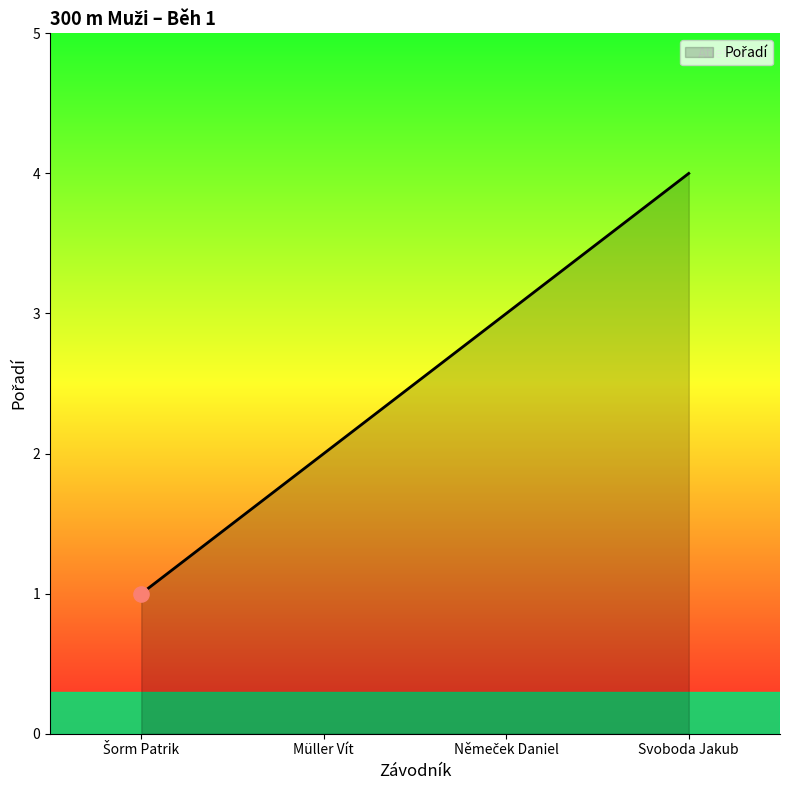

Between Müller Vít and Svoboda Jakub, which is larger?

Svoboda Jakub